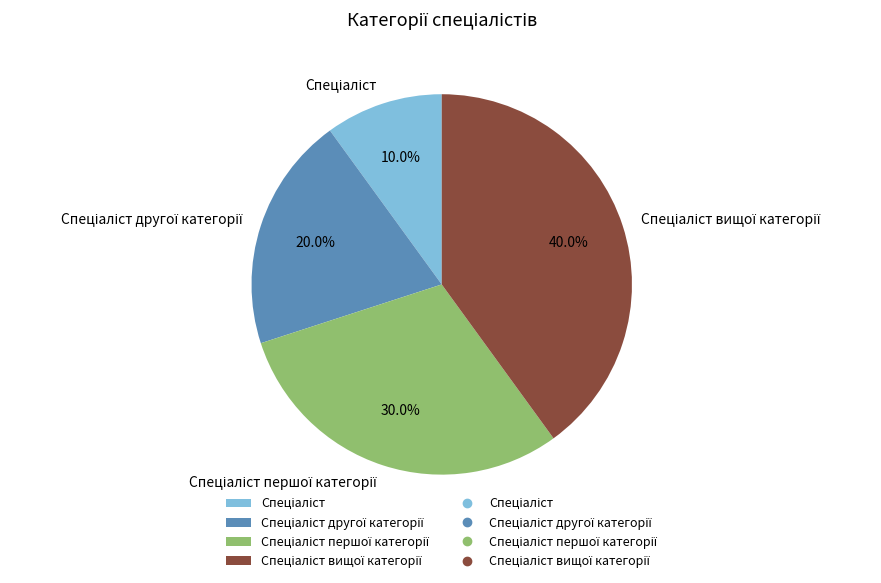

Does any single category account for the majority?

No